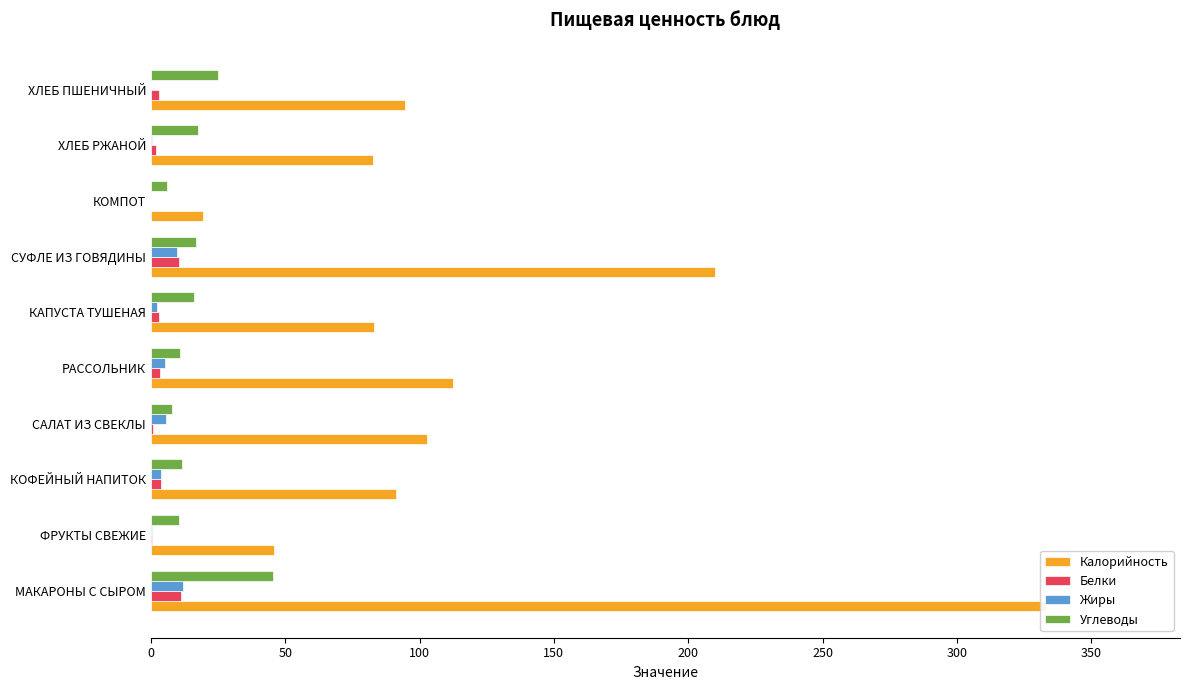

Reading left to right, transcribe all the data shown in this chart.

Калорийность: 333.1	46.0	91.1	102.7	112.4	83.1	210.1	19.4	82.5	94.7
Белки: 11.3	0.4	3.8	0.9	3.5	3.1	10.5	0.0	2.0	3.1
Жиры: 11.8	0.4	3.7	5.7	5.3	2.3	9.8	0.0	0.3	0.2
Углеводы: 45.4	10.5	11.5	7.9	10.8	16.1	16.7	5.9	17.6	25.1